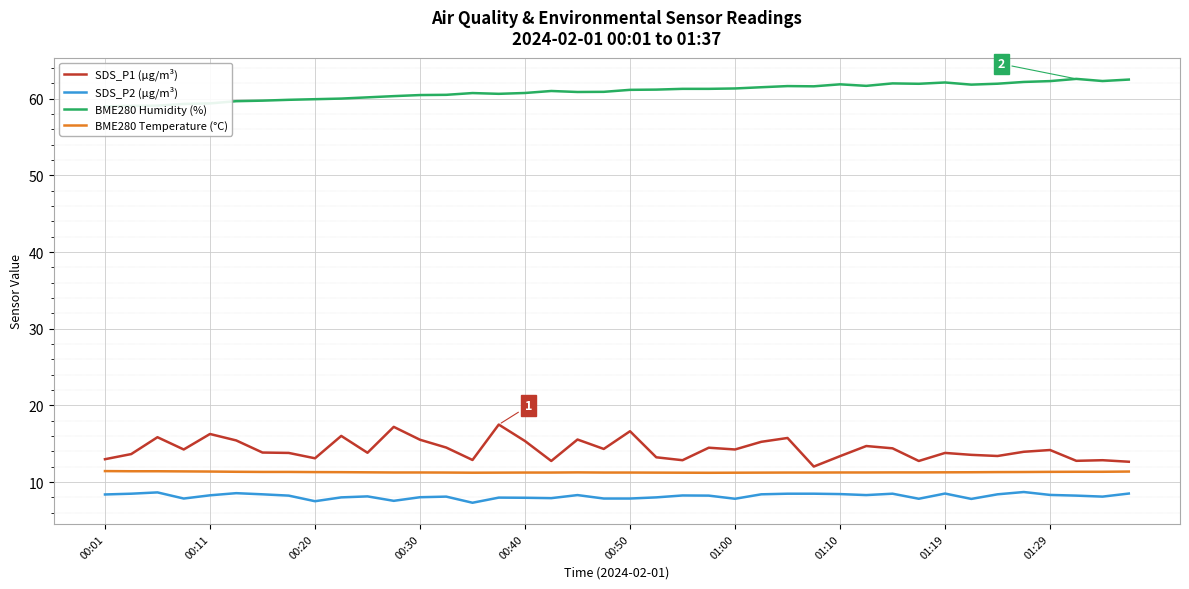

Is it true that BME280 Temperature (°C) equals 11.3 at 01:29?

True